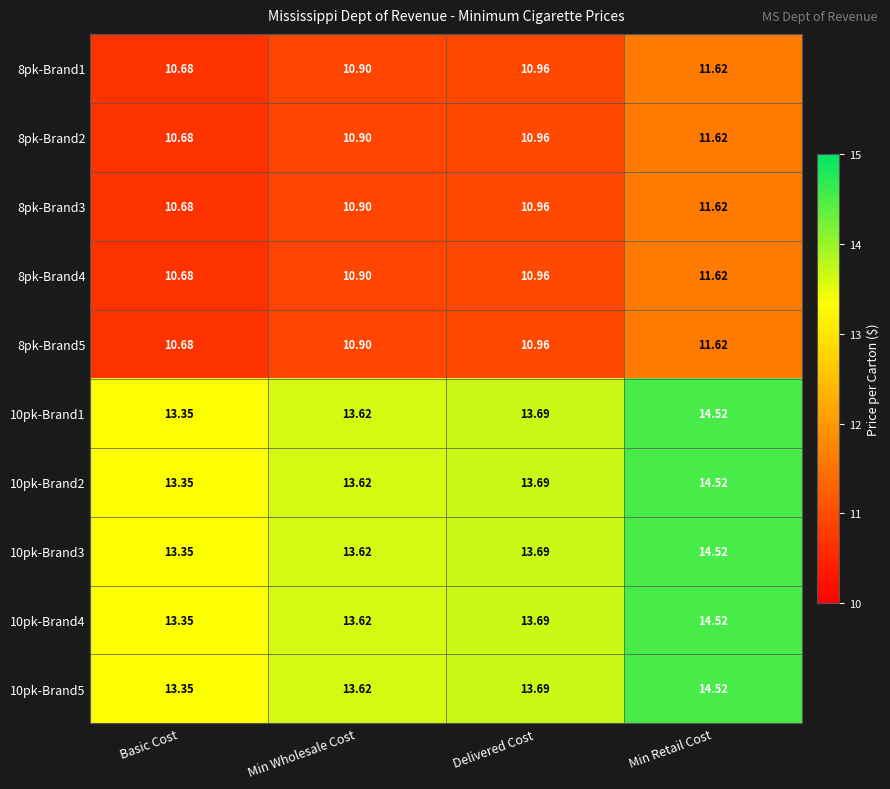

At which category is the sum across all series the highest?

Min Retail Cost